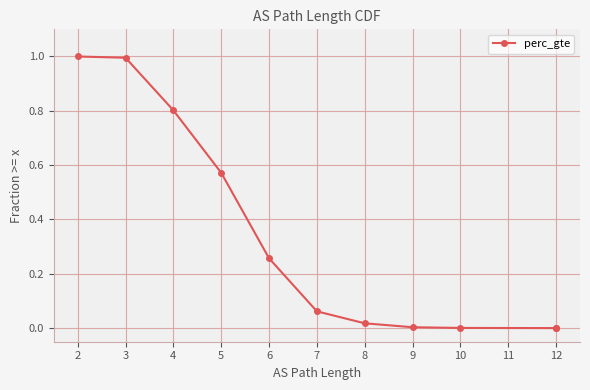

What is the value of the 1st point from the left?

1.0